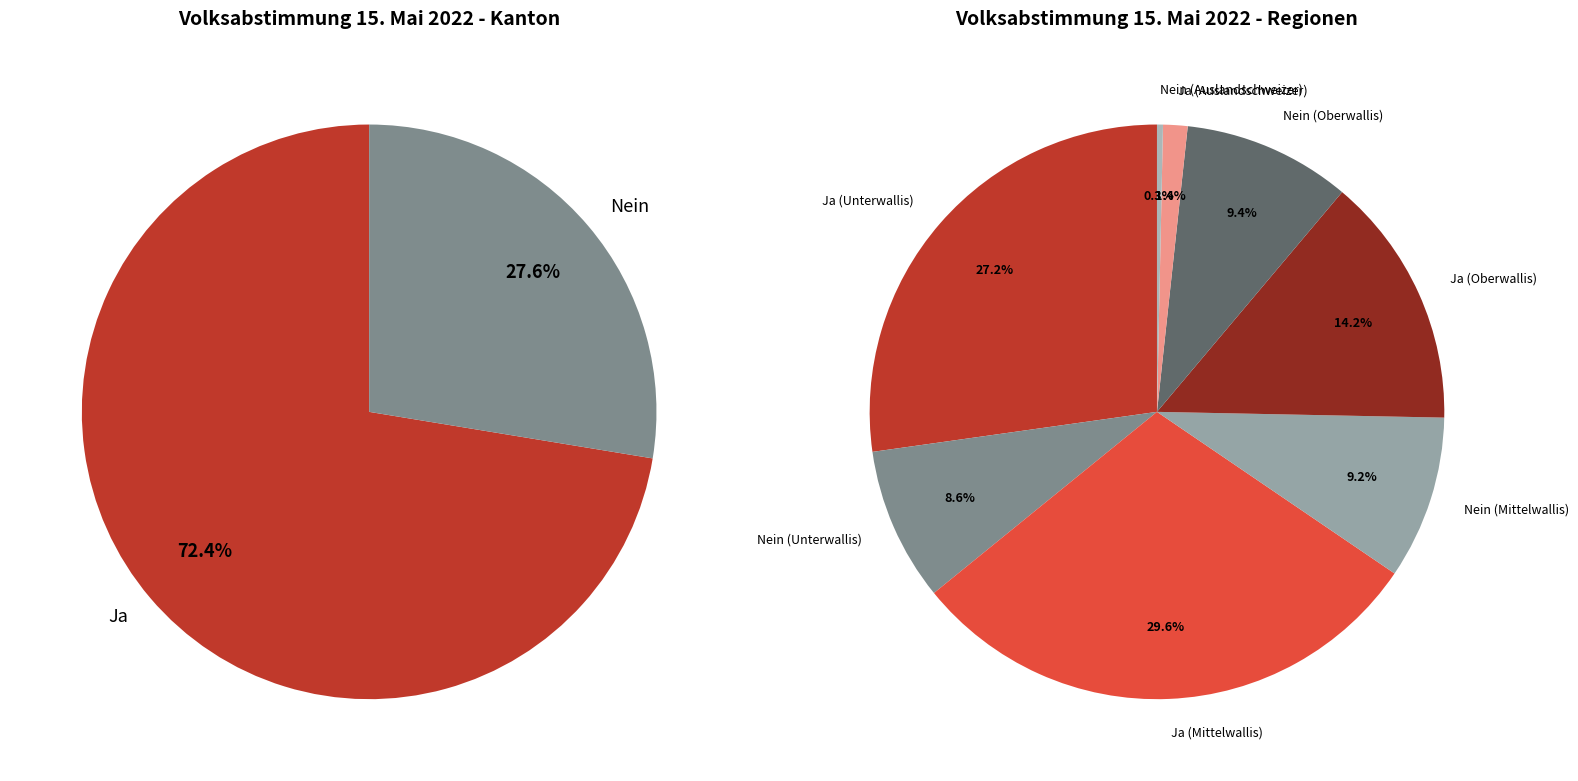

To the nearest percent, what is the combined percentage of Nein and Ja?

100%